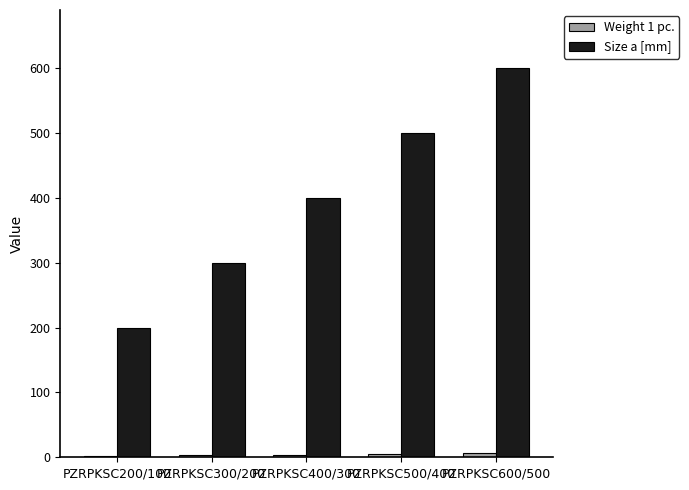

Is it true that Size a [mm] equals 500.0 at PZRPKSC500/400?

True